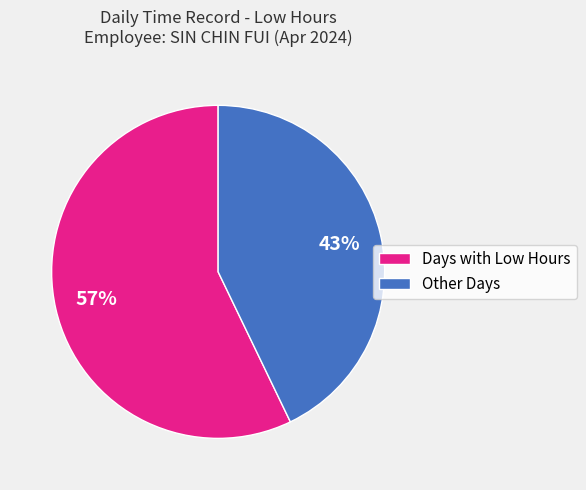

Is the sum of Other Days and Days with Low Hours greater than half?

Yes